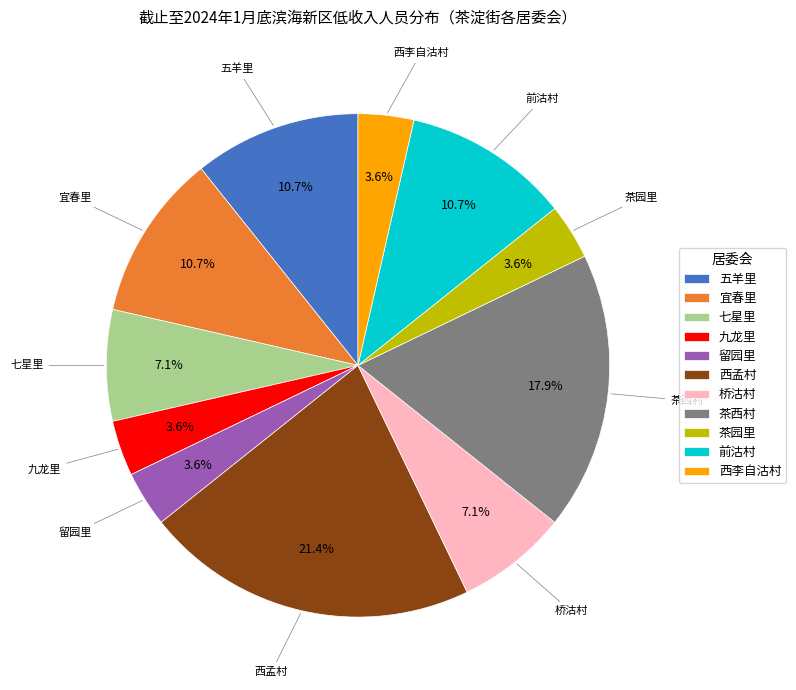

Combined, what portion of the pie is 西孟村 and 茶西村?

39.3%